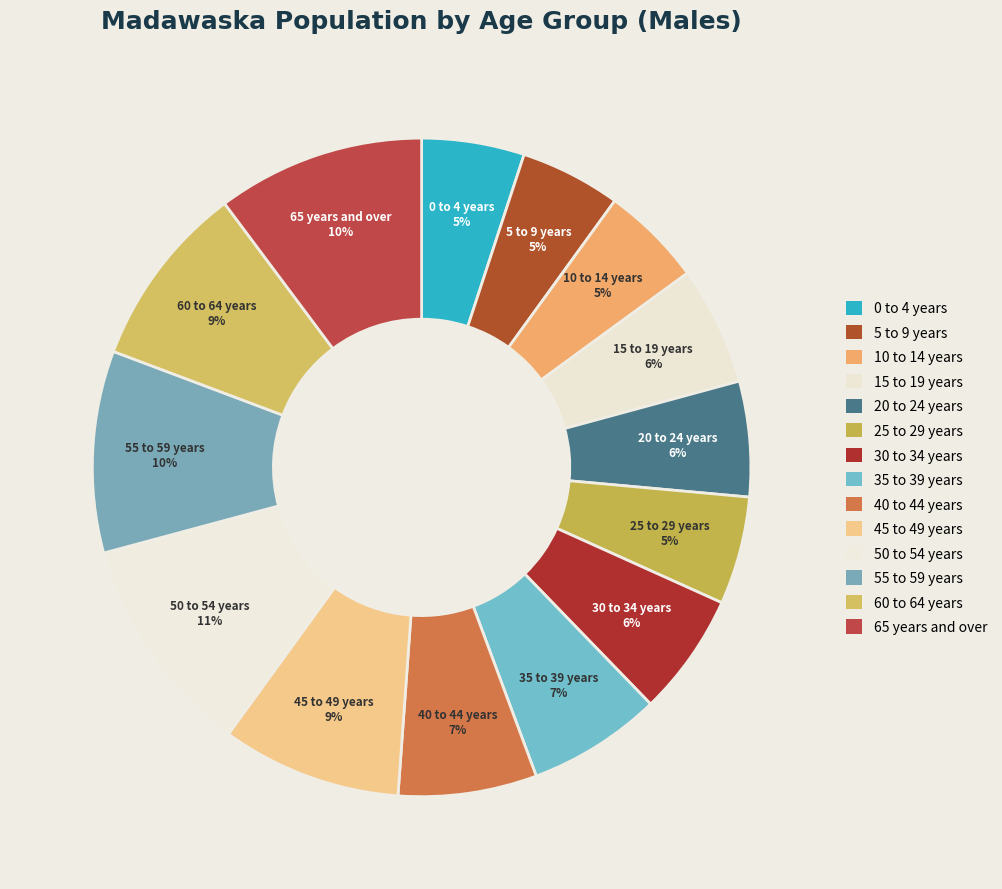

Rank the categories by value from highest to lowest.

50 to 54 years, 65 years and over, 55 to 59 years, 60 to 64 years, 45 to 49 years, 40 to 44 years, 35 to 39 years, 30 to 34 years, 15 to 19 years, 20 to 24 years, 25 to 29 years, 0 to 4 years, 10 to 14 years, 5 to 9 years